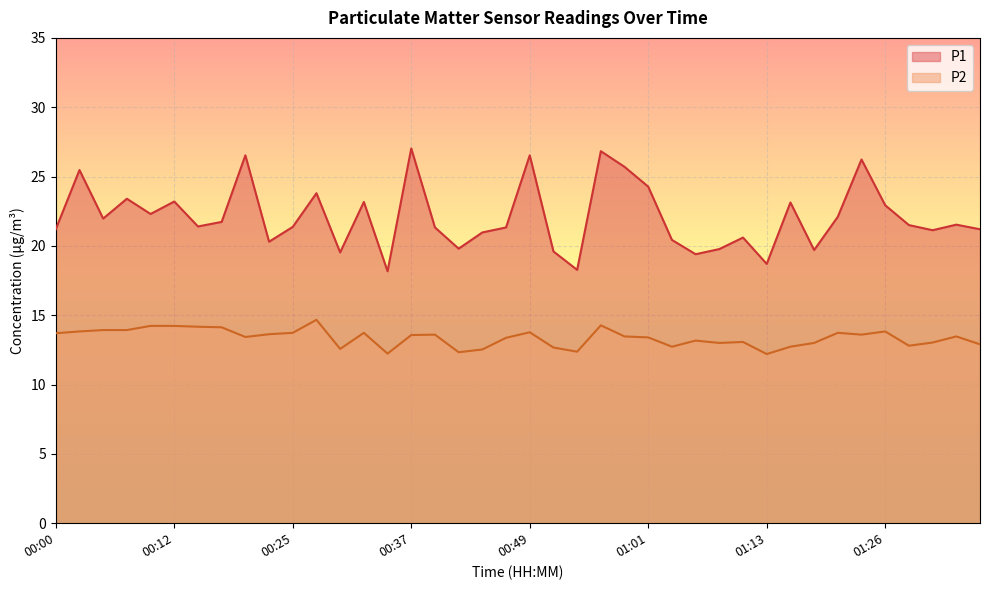

How many data points does each series have?

40